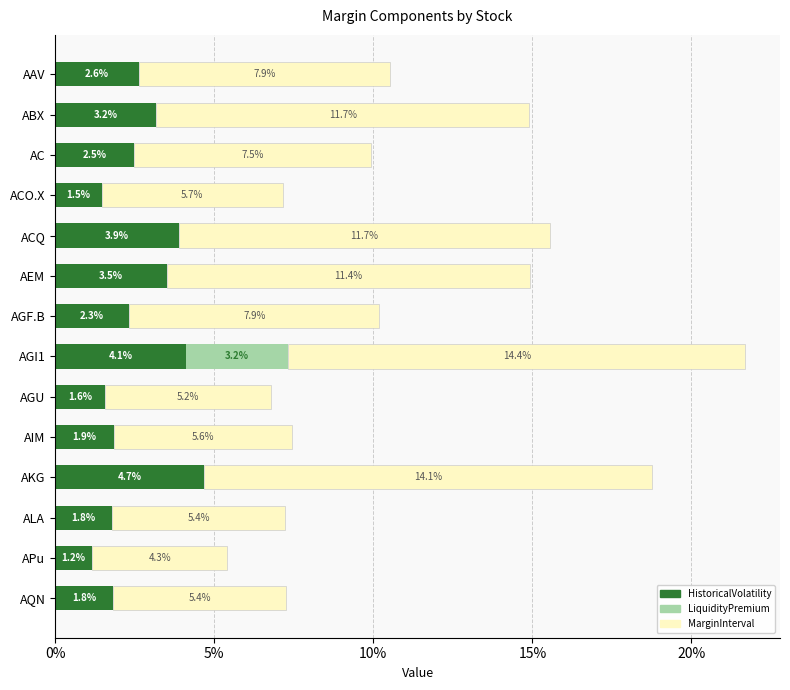

Which category has the highest value in the HistoricalVolatility series?

AKG